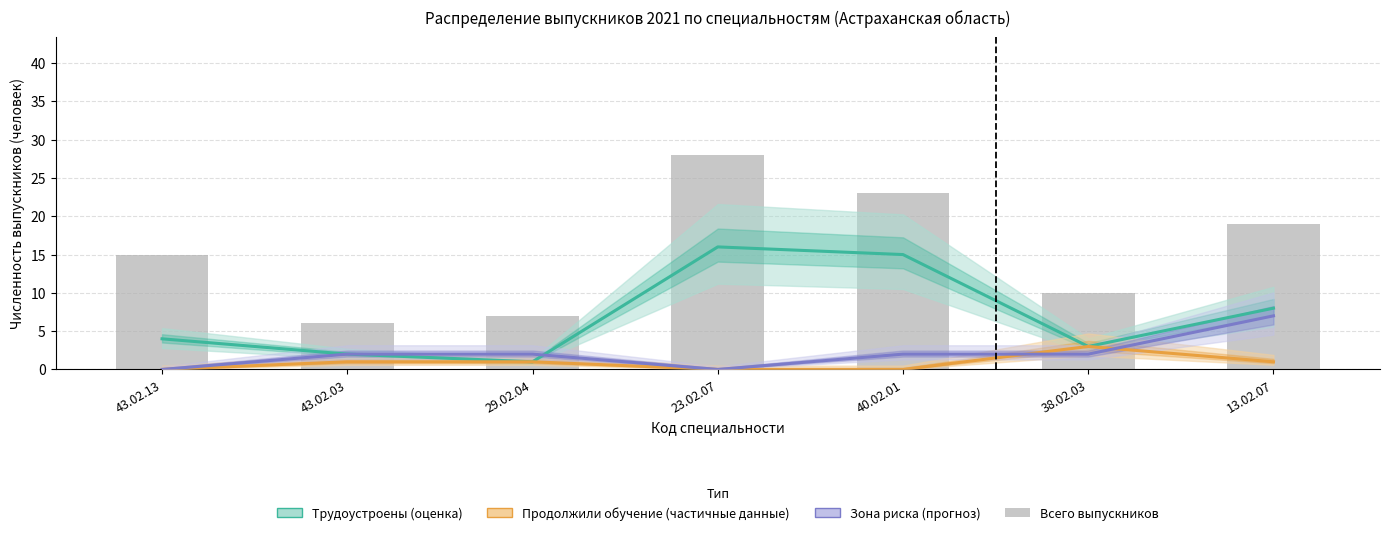

Reading left to right, list all the values displayed in this chart.

Трудоустроены: 43.02.13=4	43.02.03=2	29.02.04=1	23.02.07=16	40.02.01=15	38.02.03=3	13.02.07=8
Продолжили обучение: 43.02.13=0	43.02.03=1	29.02.04=1	23.02.07=0	40.02.01=0	38.02.03=3	13.02.07=1
Зона риска: 43.02.13=0	43.02.03=2	29.02.04=2	23.02.07=0	40.02.01=2	38.02.03=2	13.02.07=7
Всего выпускников: 43.02.13=15	43.02.03=6	29.02.04=7	23.02.07=28	40.02.01=23	38.02.03=10	13.02.07=19